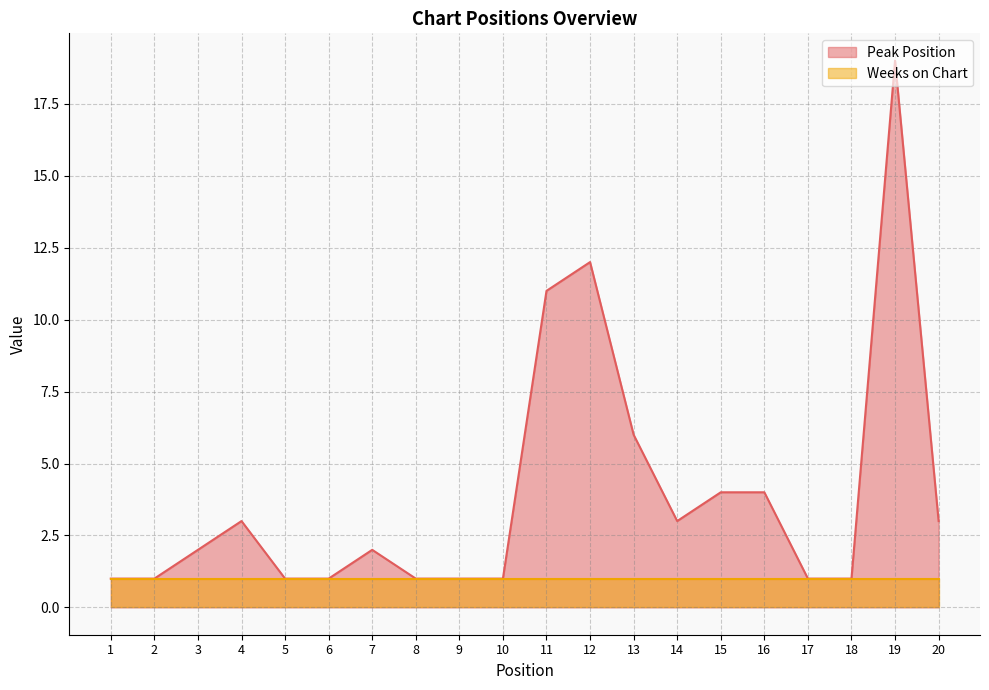

Reading left to right, list all the values displayed in this chart.

1	1	2	3	1	1	2	1	1	1	11	12	6	3	4	4	1	1	19	3